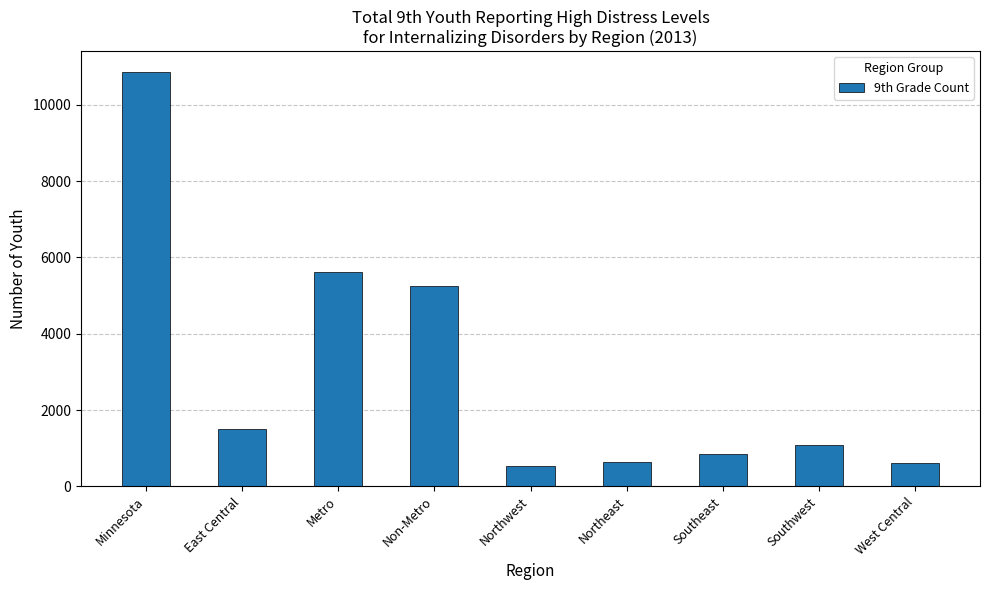

Which has a higher value, Southwest or Northwest?

Southwest